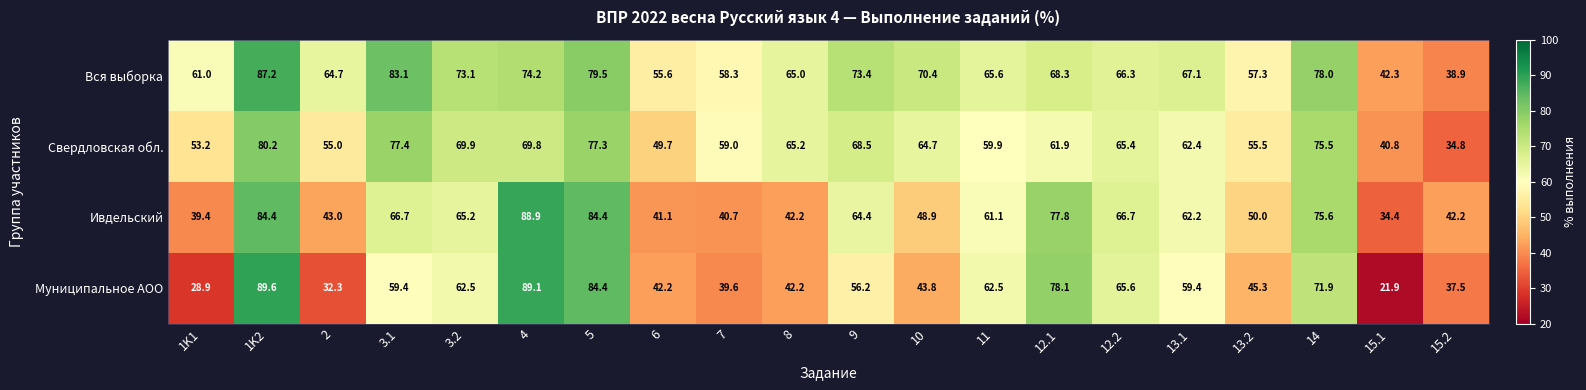

Which series has the largest range (max minus min)?

Муниципальное АОО